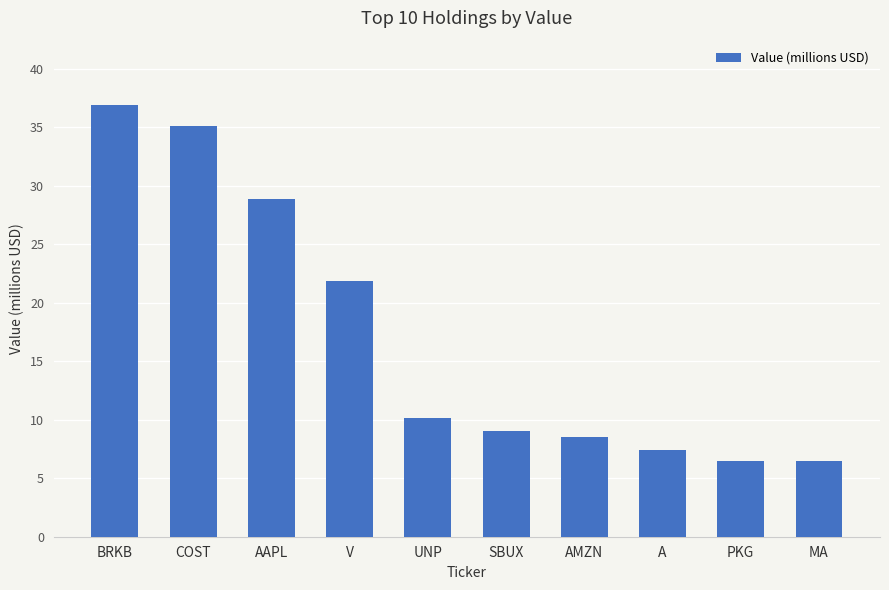

At which label does the data first exceed 10?

BRKB